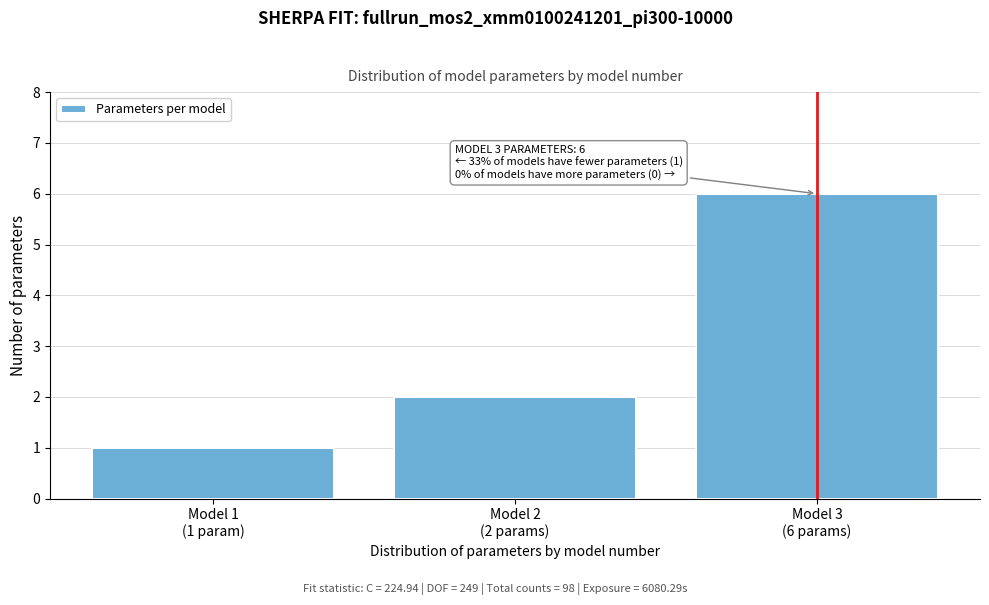

Reading right to left, list all the values displayed in this chart.

6	2	1